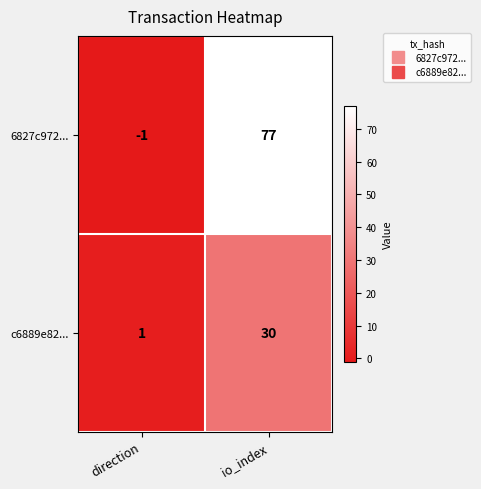

Rank the series by their maximum value, from highest to lowest.

6827c972..., c6889e82...